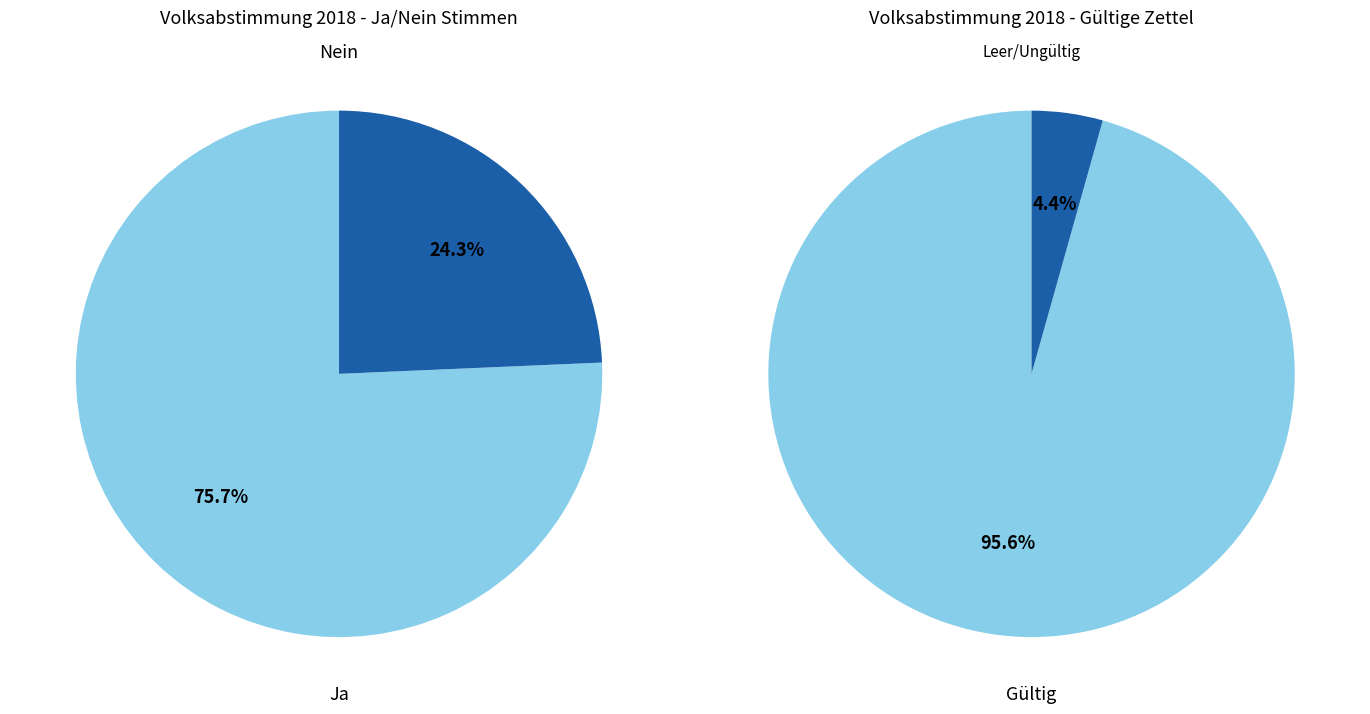

Which slice represents more than half of the pie?

Ja